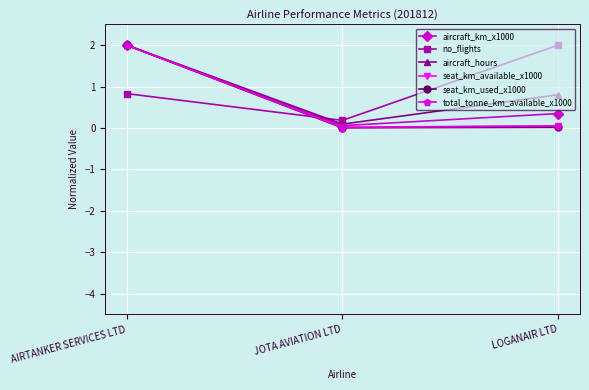

What is the difference between the maximum and minimum values in the aircraft_km_x1000 series?

1.9